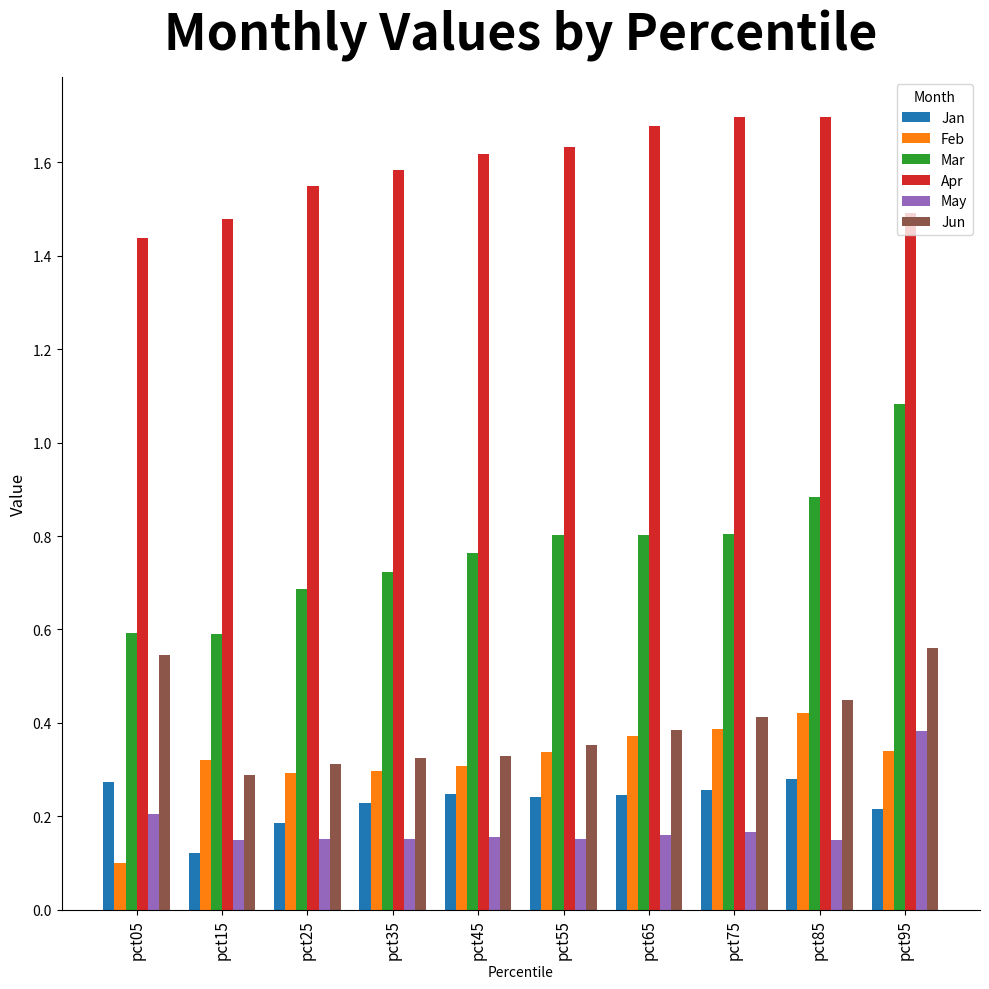

Which series has the largest total across all categories?

Apr